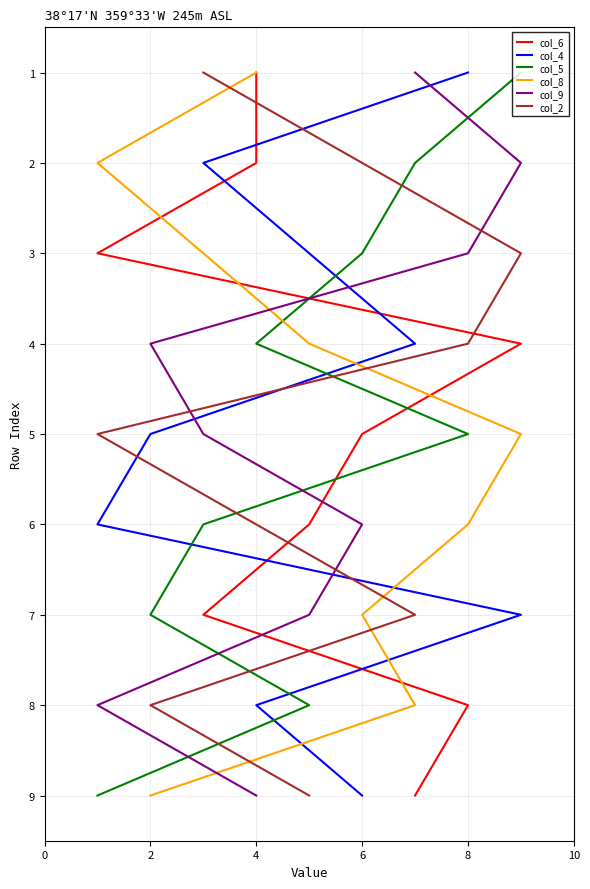

Between 6 and 8, which is larger?

8